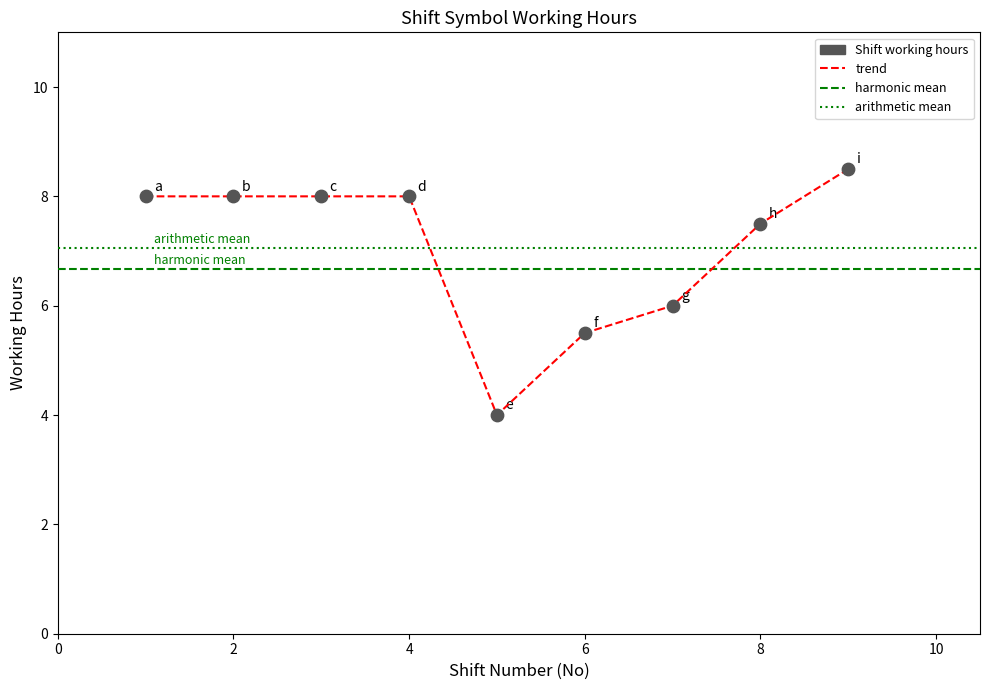

What is the minimum value shown in the chart?

4.0